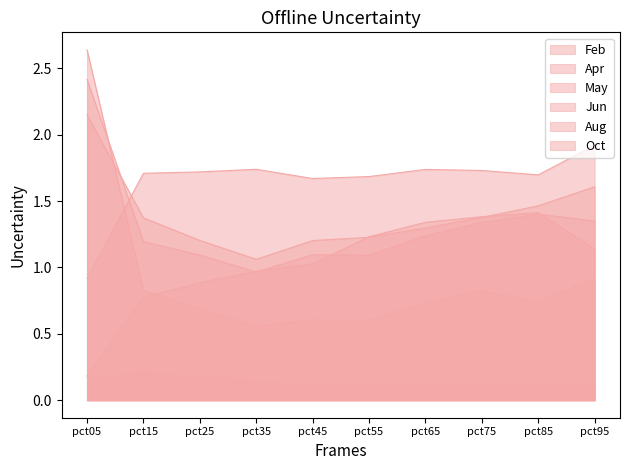

What is the sum of all May values?

10.3